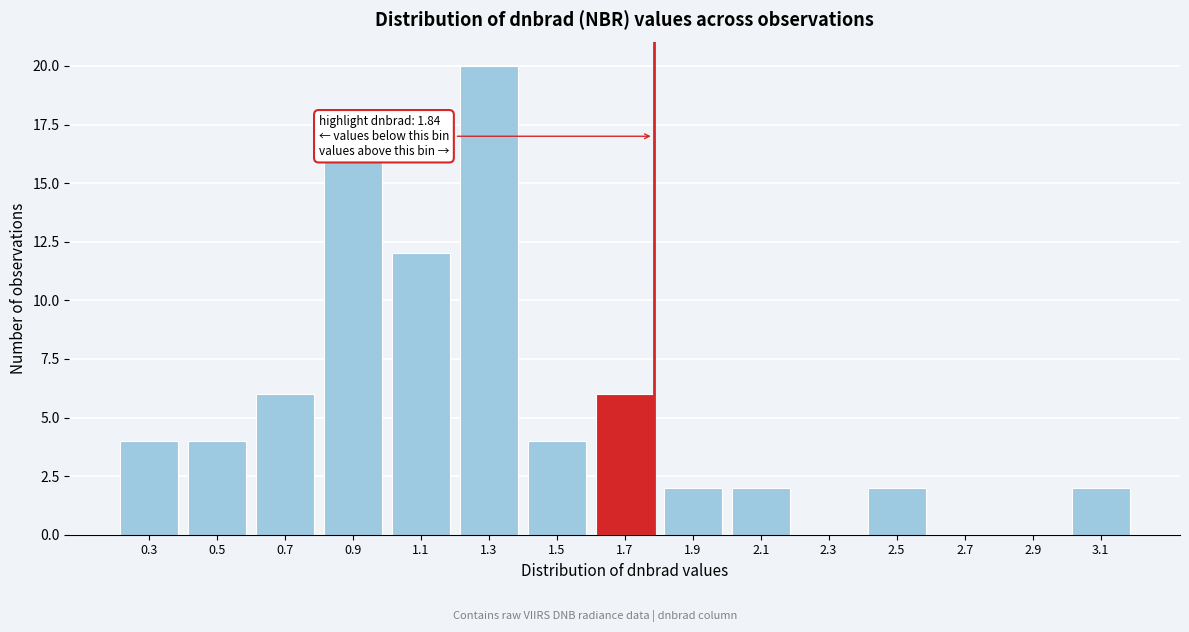

Reading left to right, what are all the values shown in this chart?

0.3=4	0.5=4	0.7=6	0.9=16	1.1=12	1.3=20	1.5=4	1.7=6	1.9=2	2.1=2	2.3=0	2.5=2	2.7=0	2.9=0	3.1=2